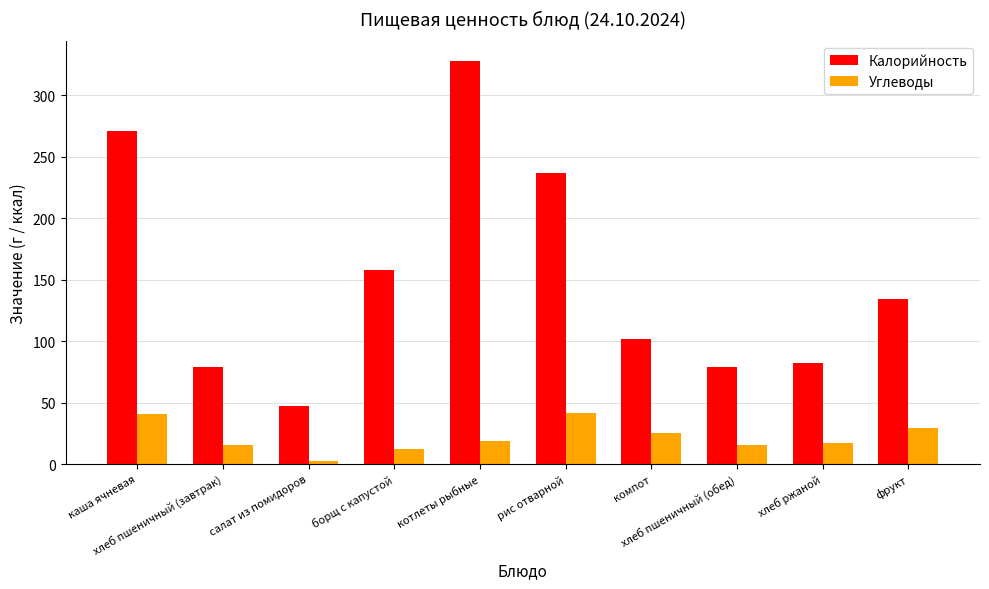

Rank the series by their average value, from highest to lowest.

Калорийность, Углеводы